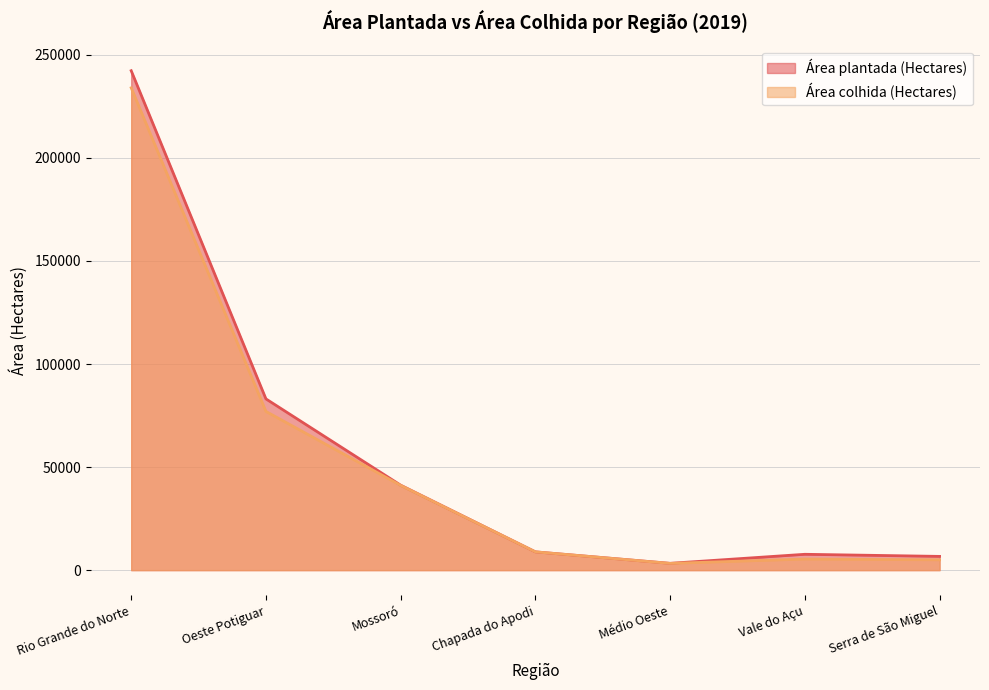

What is the sum of the Área plantada (Hectares) values at Serra de São Miguel and Rio Grande do Norte?

248991